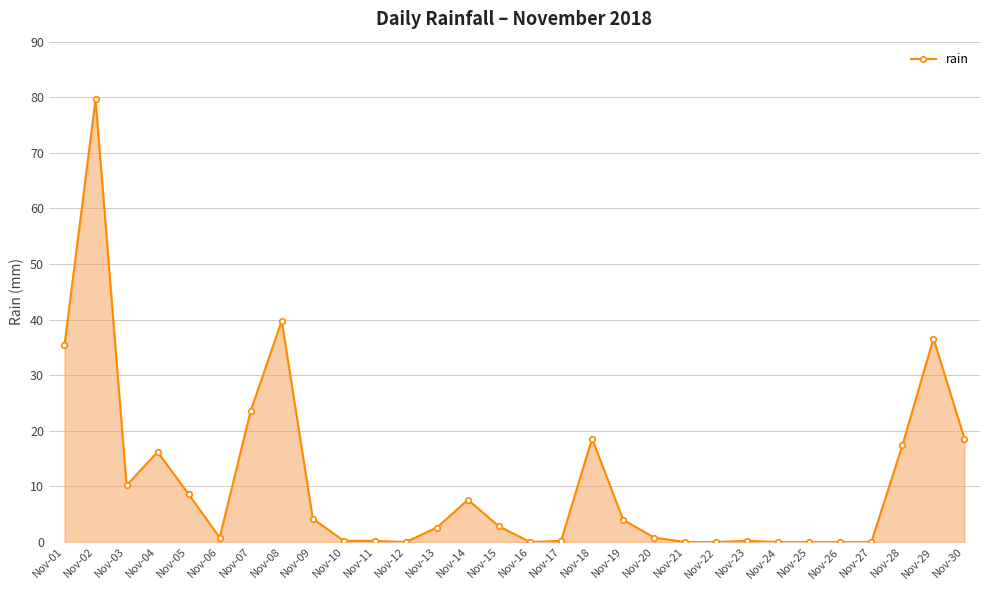

What is the difference between the values at Nov-30 and Nov-12?

18.6